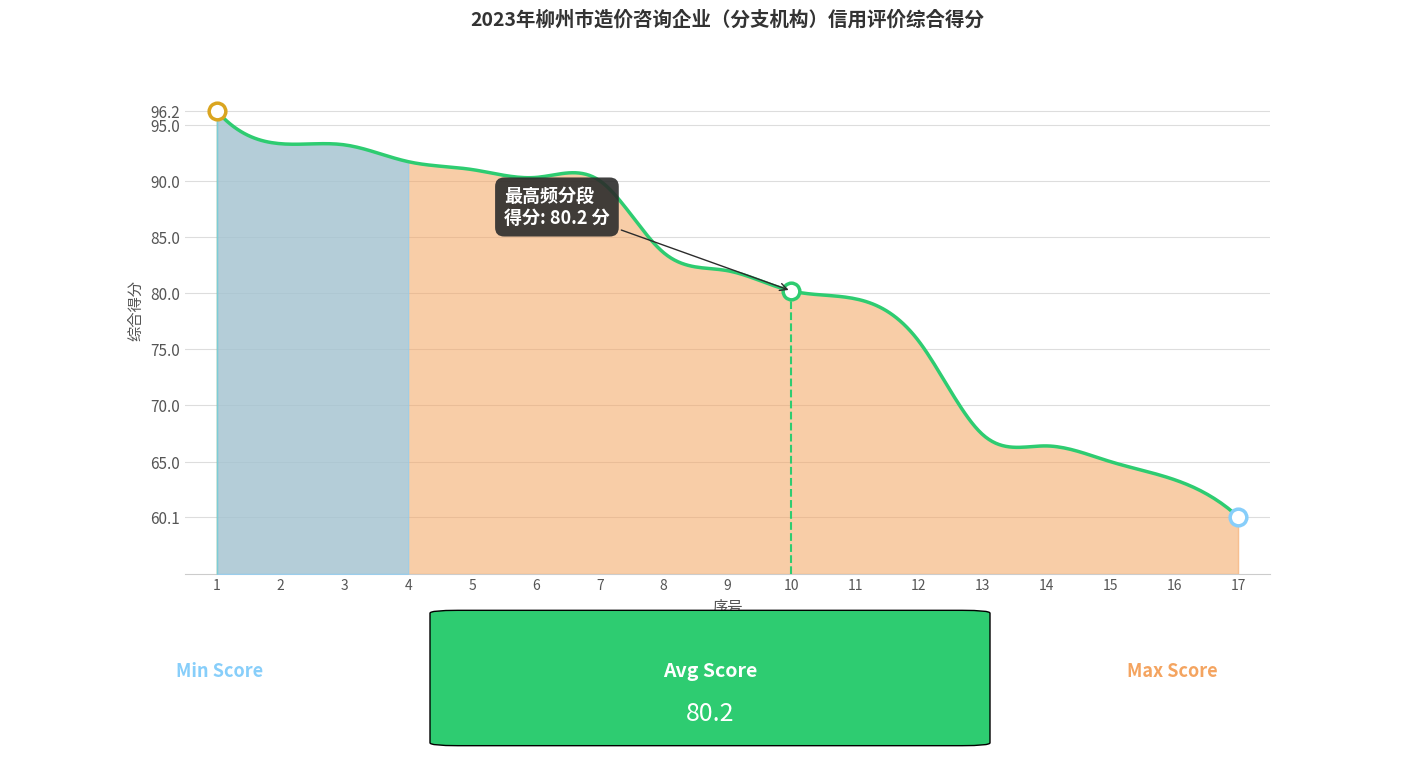

What is the difference between the maximum and minimum values?

36.1